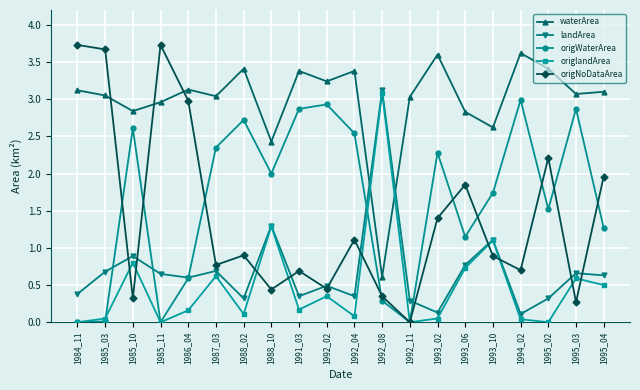

What is the maximum value for origNoDataArea?

3.7